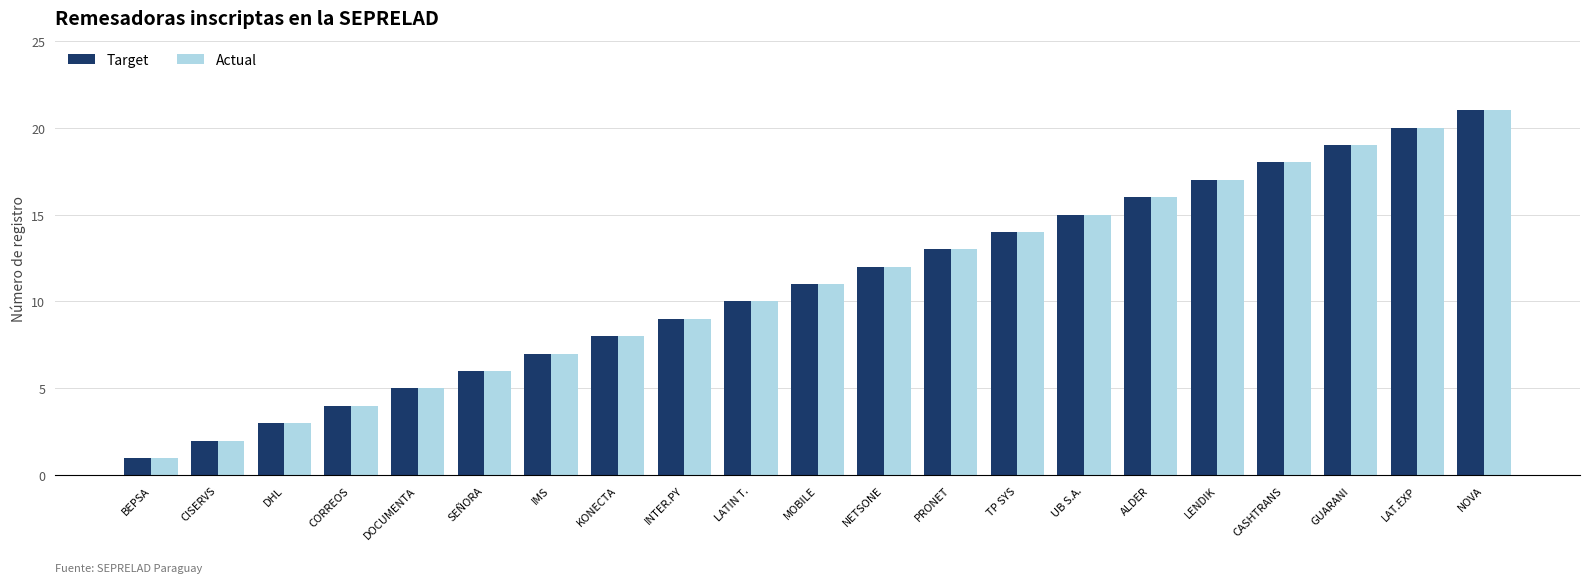

Is the value of Actual at LAT.EXP greater than the value of Target at MOBILE?

Yes